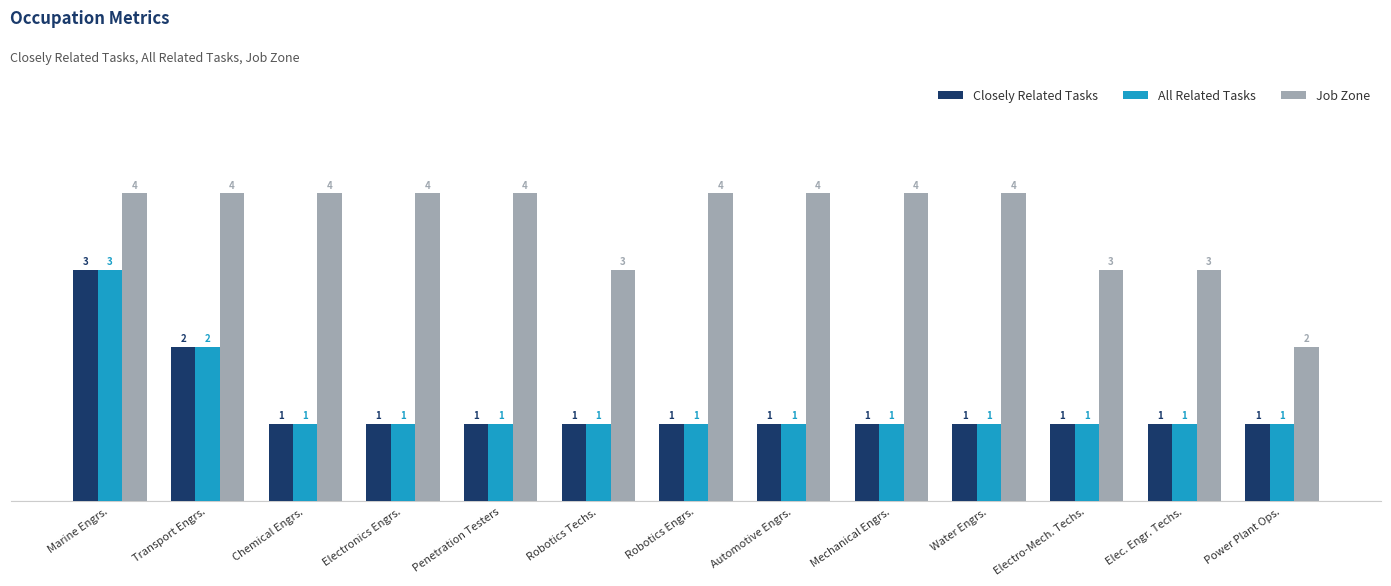

At which label is Closely Related Tasks closest to 2?

Transport Engrs.